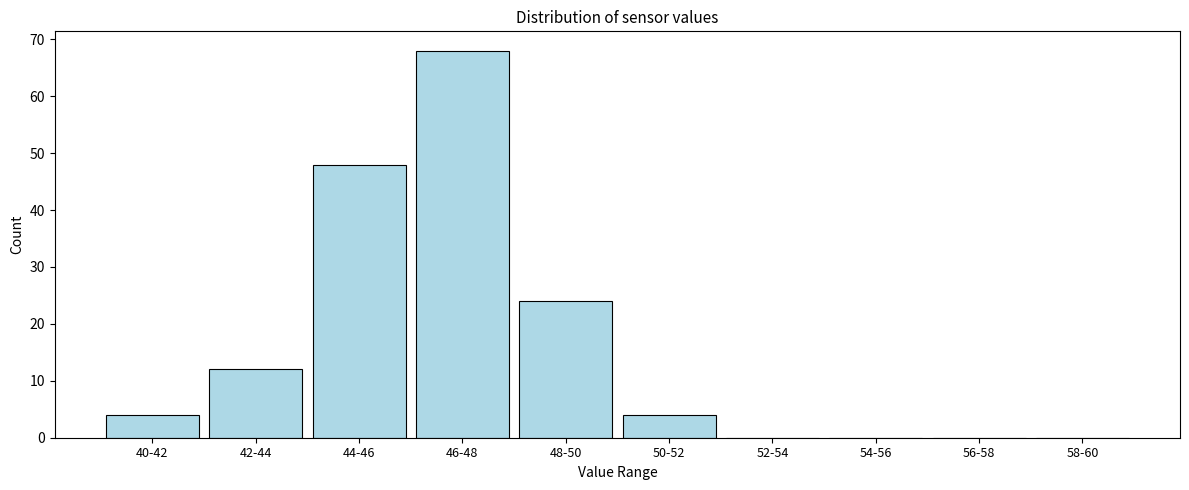

Reading left to right, extract all data points from this chart.

40-42=4	42-44=12	44-46=48	46-48=68	48-50=24	50-52=4	52-54=0	54-56=0	56-58=0	58-60=0